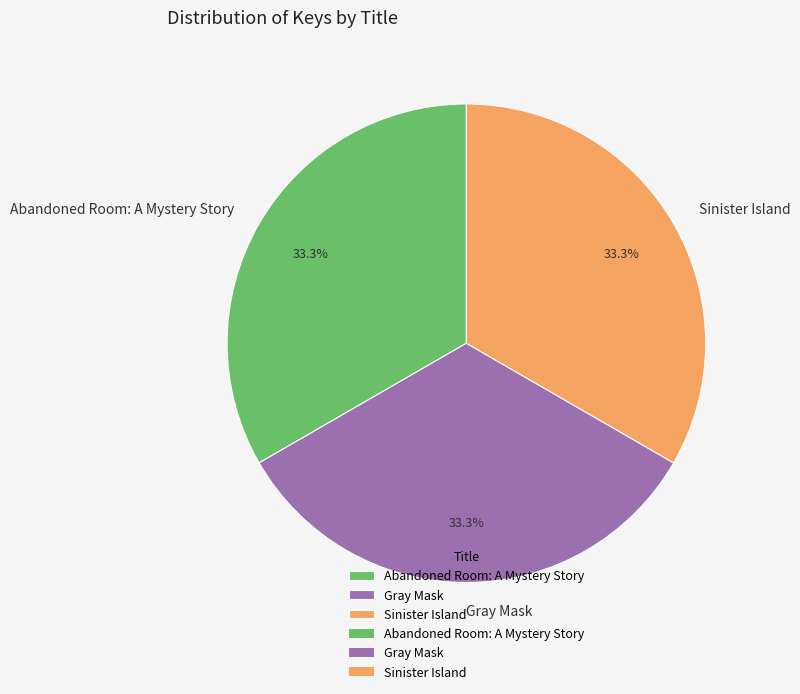

To the nearest percent, what portion does Gray Mask represent?

33%